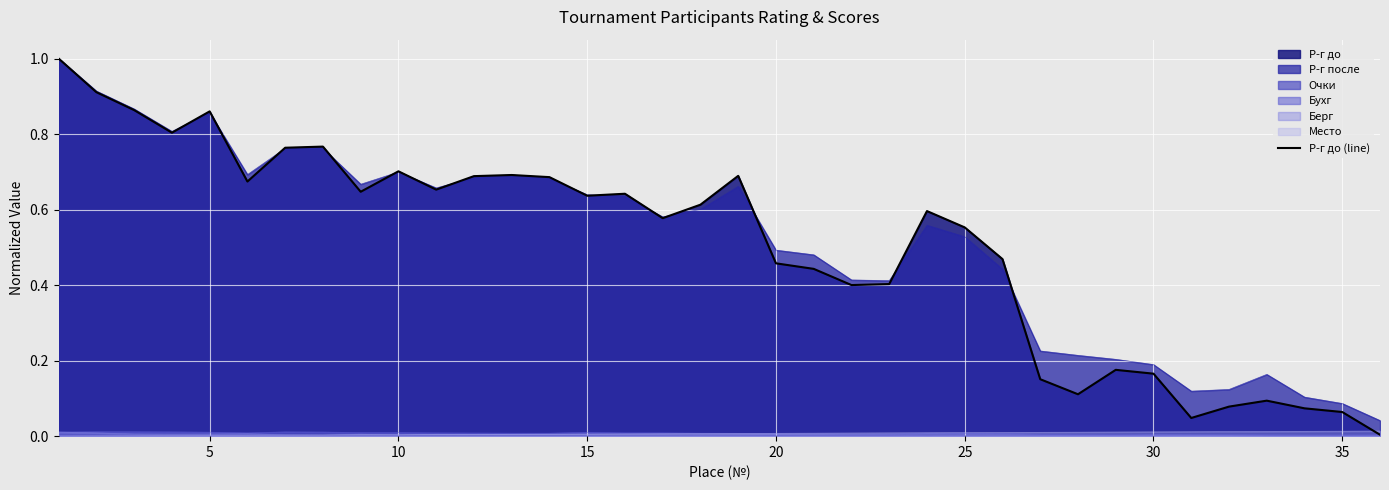

What is the sum of all values?

18.2